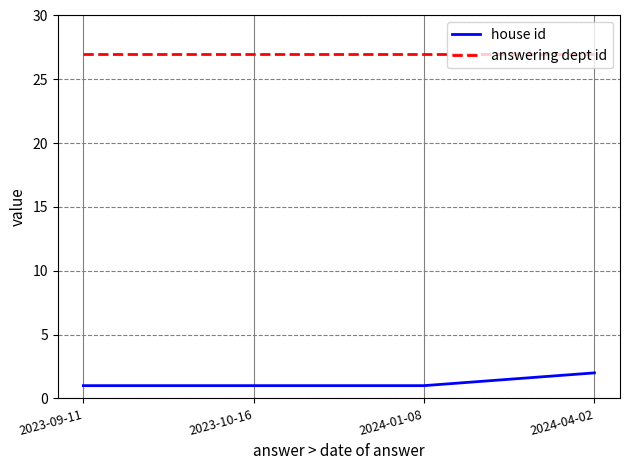

Rank the series by their maximum value, from lowest to highest.

house id, answering dept id